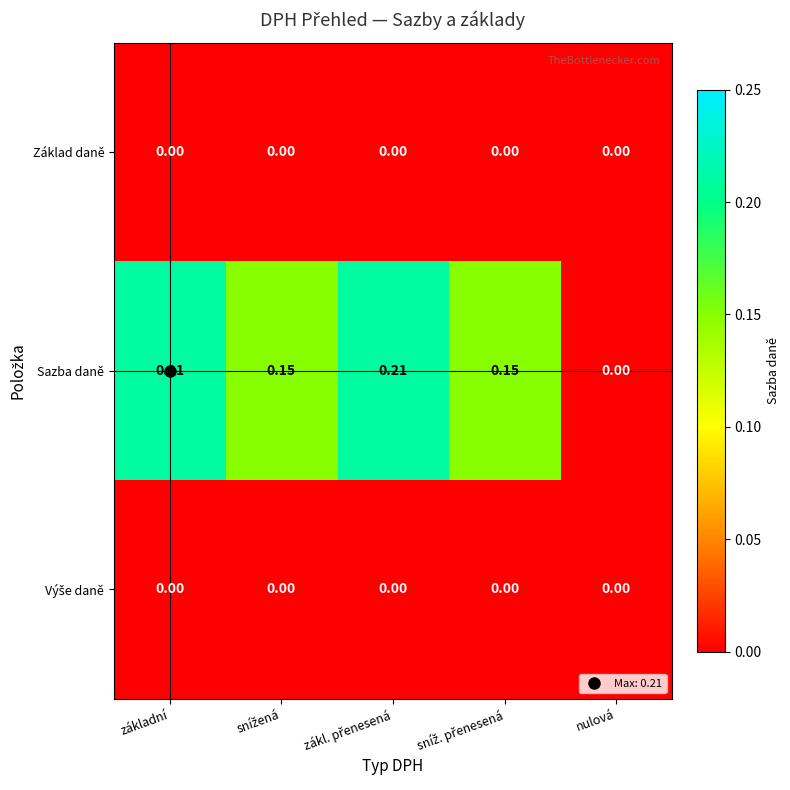

Which series has the widest spread of values?

Sazba daně